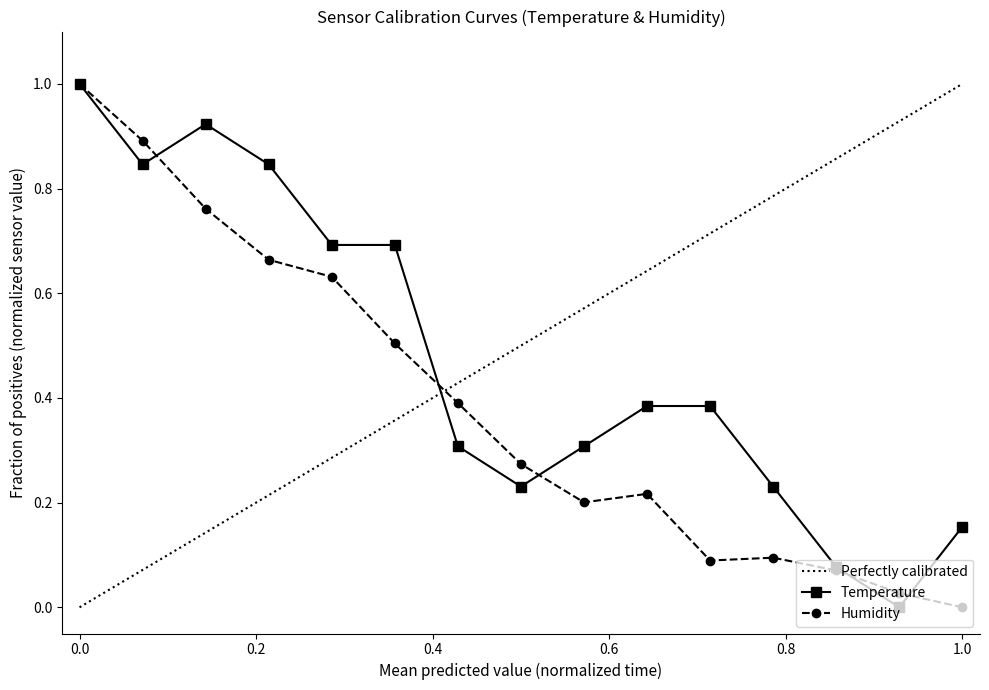

Which category has the lowest value in the Humidity series?

1.0